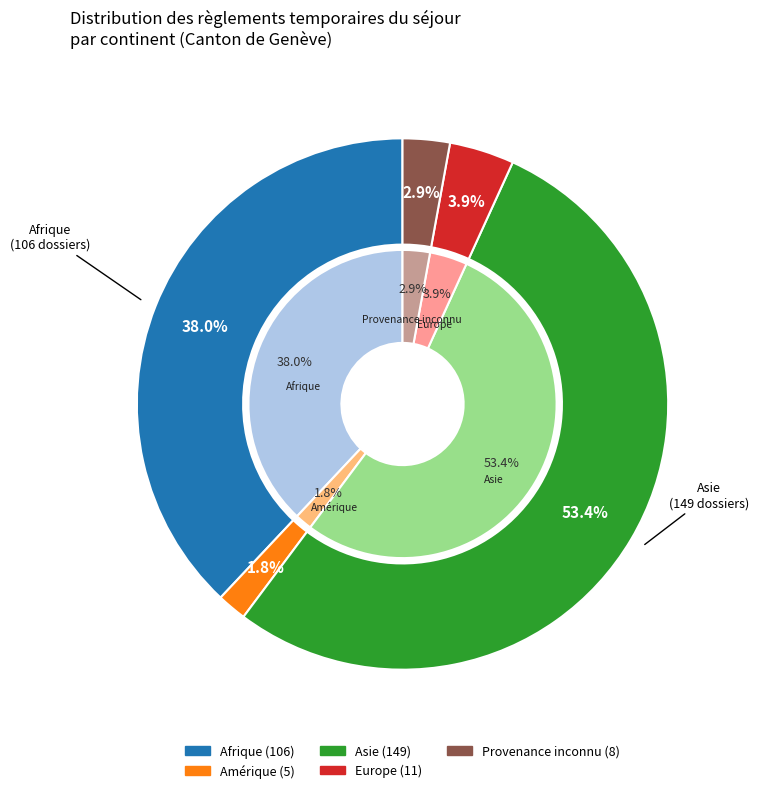

Combined, do Amérique and Asie account for over 50%?

Yes